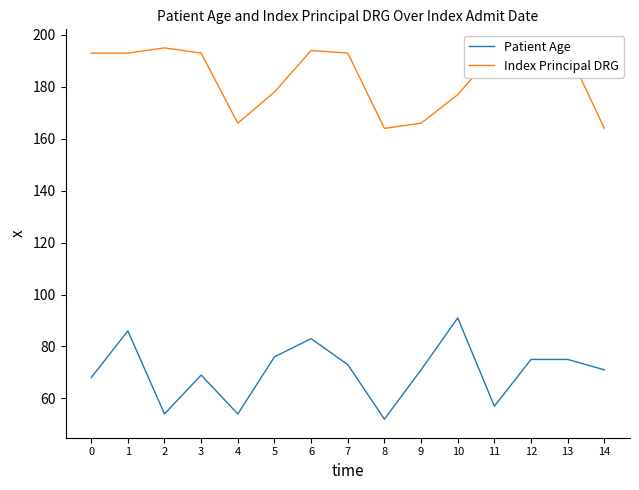

What is the difference between the maximum and minimum values in the Patient Age series?

39